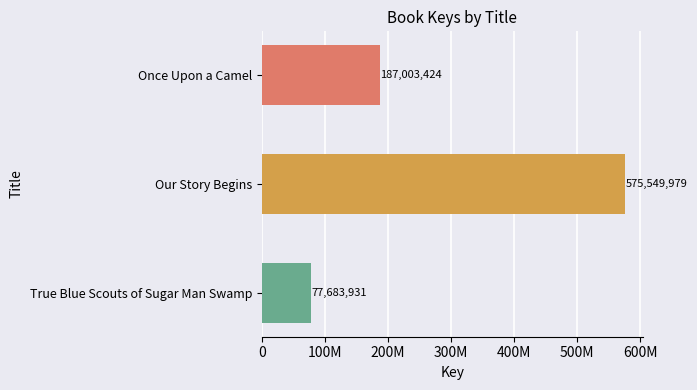

Which label corresponds to the smallest value in the chart?

True Blue Scouts of Sugar Man Swamp